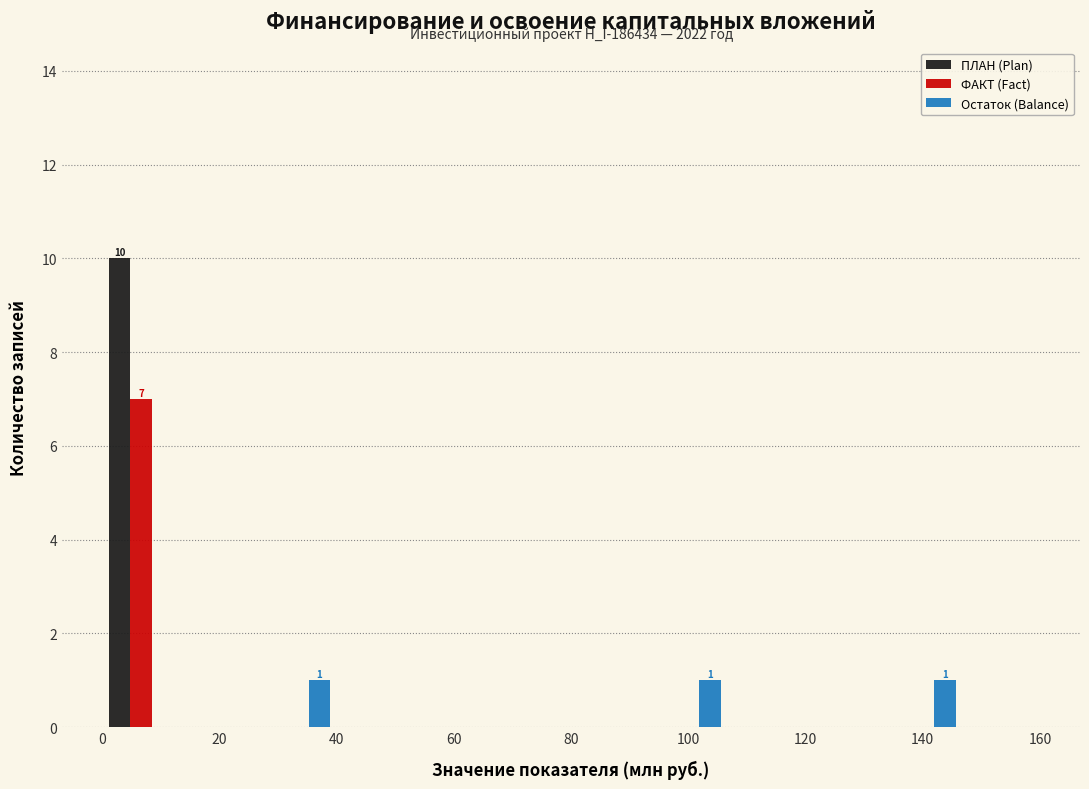

In the ФАКТ (Fact) series, which range on the x-axis has the tallest bar?

0 to 14